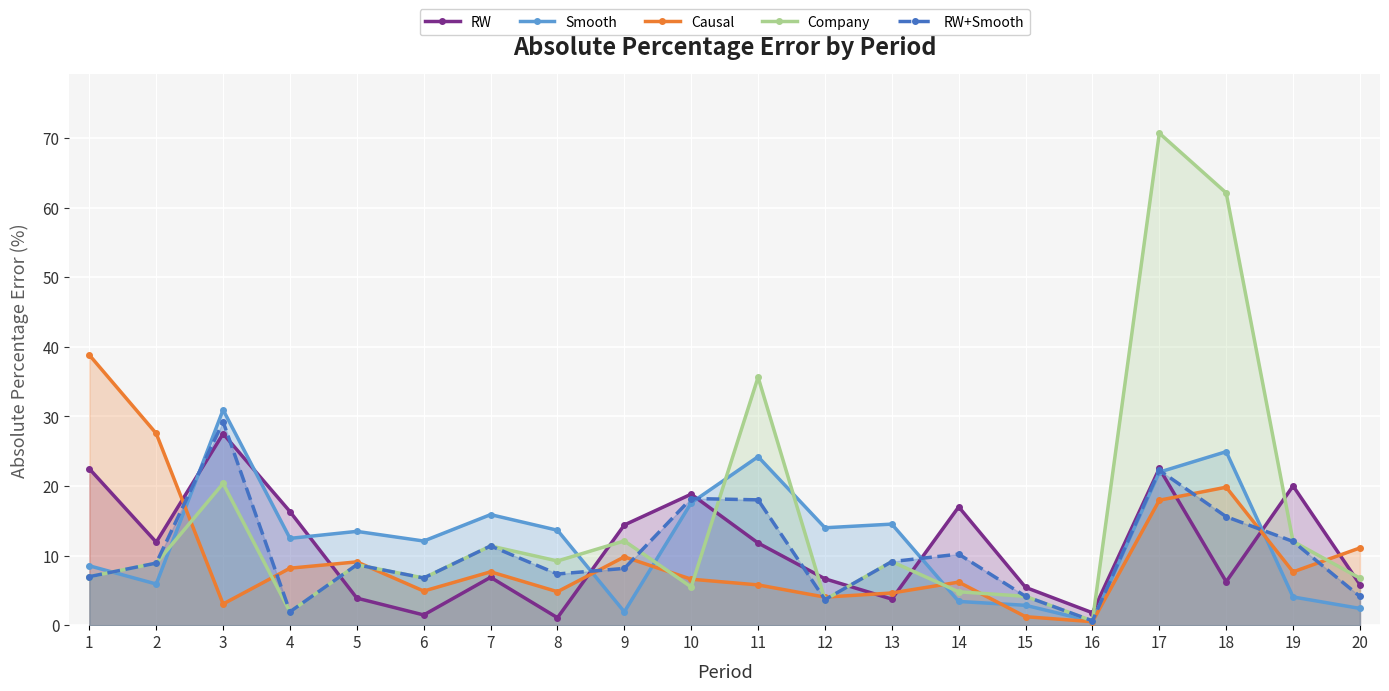

At which category does the chart reach its peak across all series?

17